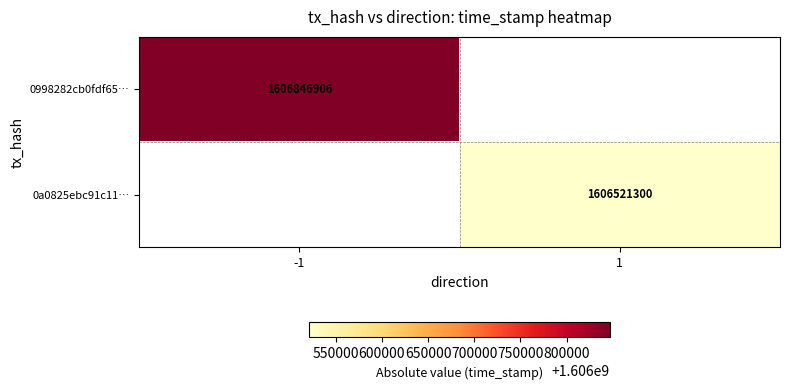

The 0a0825ebc91c11… series shows 466028513 at 1. True or false?

False